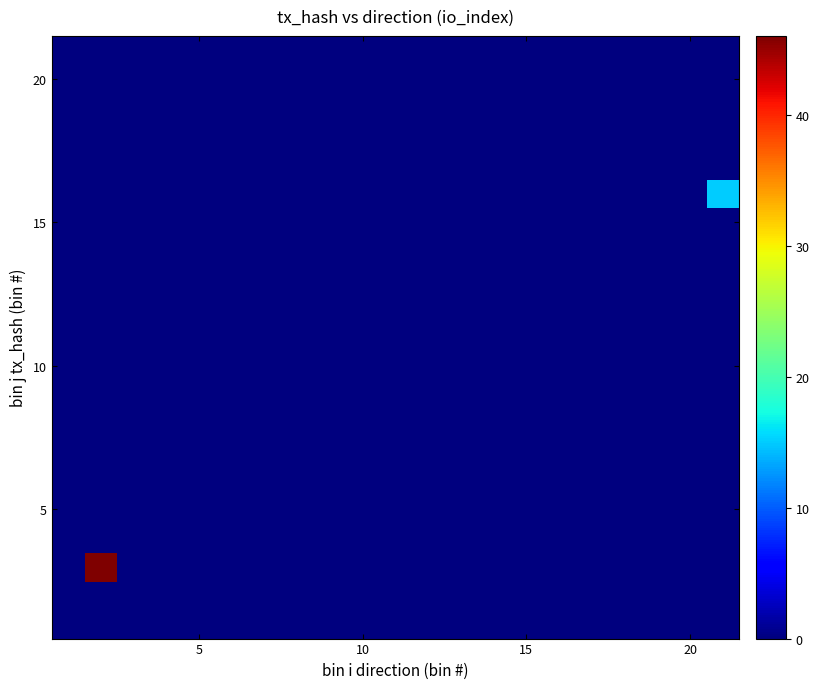

At how many categories does at least one series exceed 35?

1